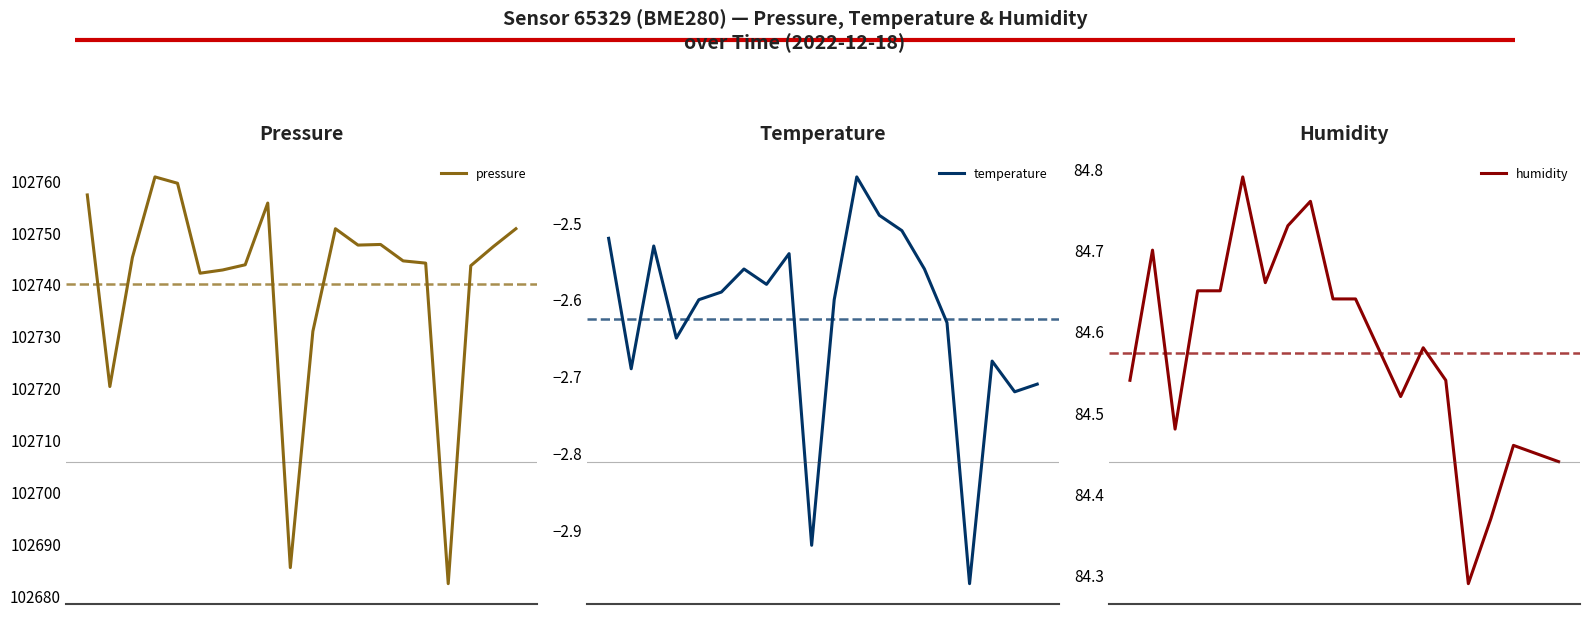

Does the chart have visible grid lines?

No